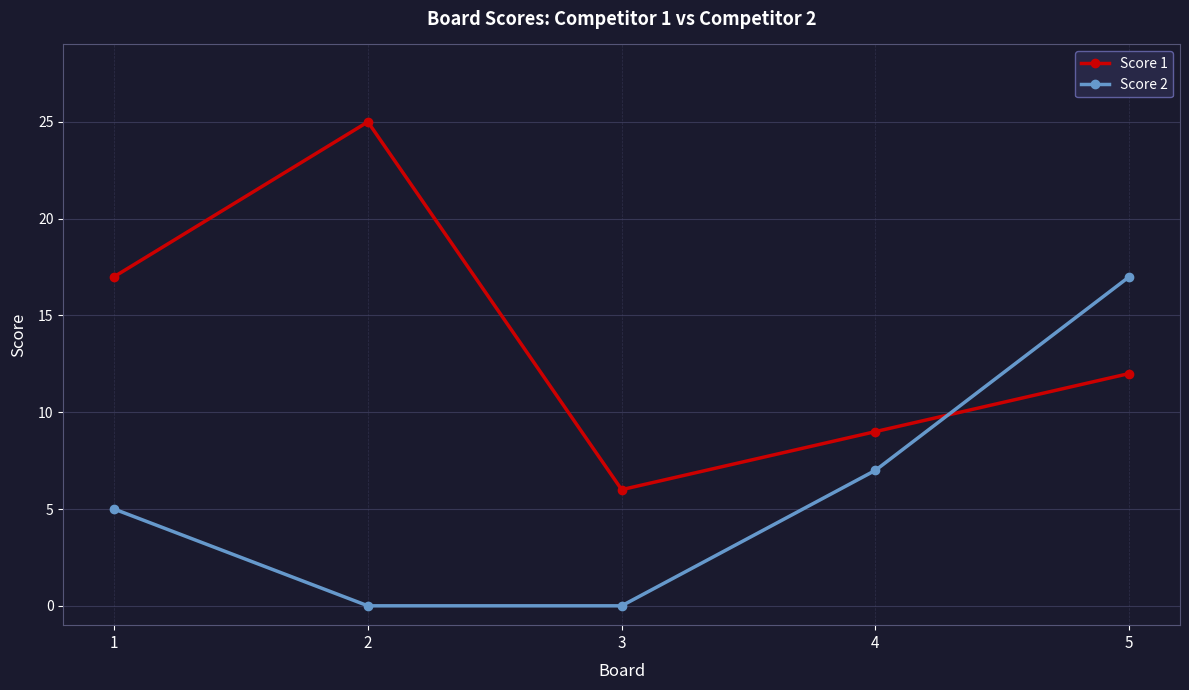

At which category is the sum across all series the highest?

5